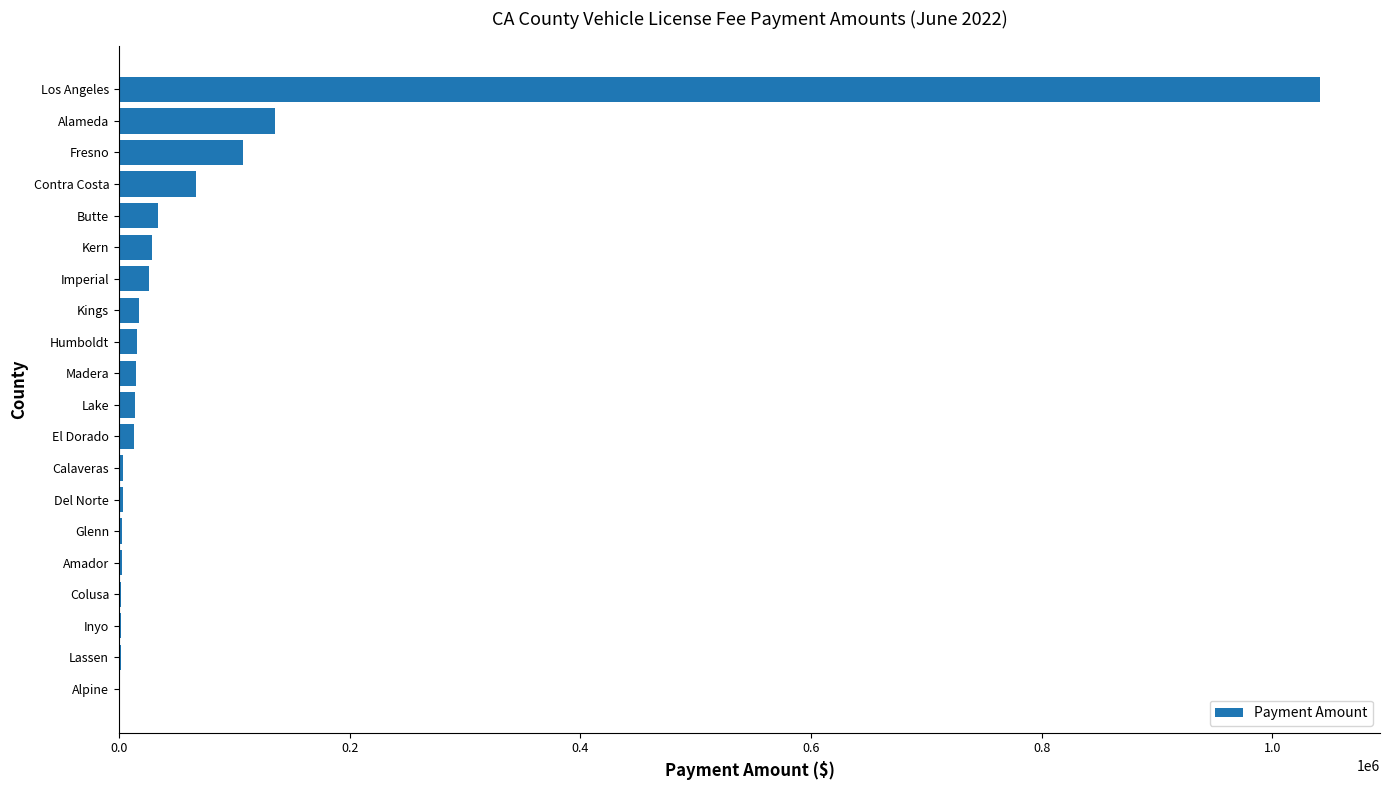

The value at Contra Costa is 67184.7. True or false?

True